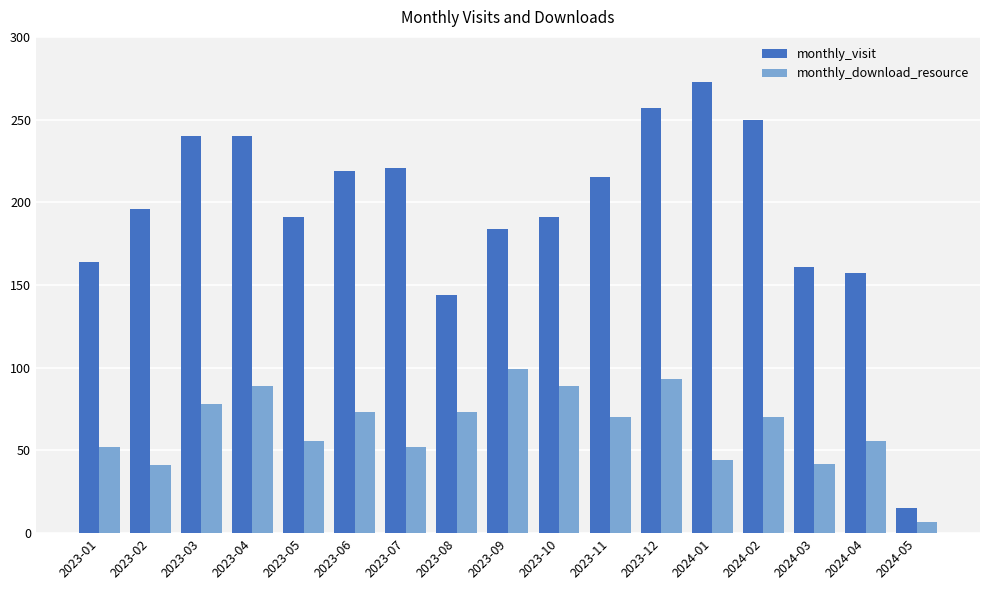

At 2023-07, list the series in order from largest to smallest.

monthly_visit, monthly_download_resource